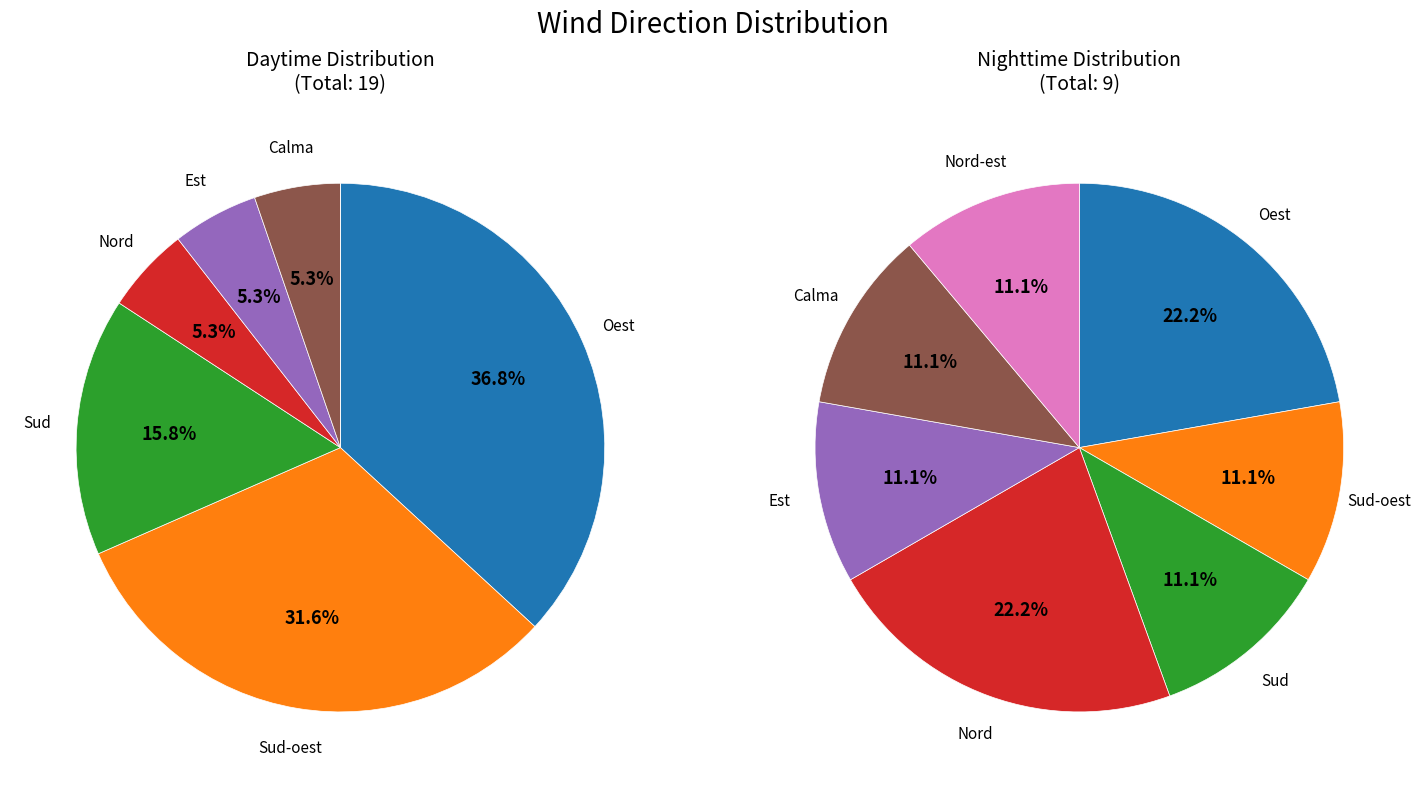

Which category has the biggest portion of the pie?

Oest